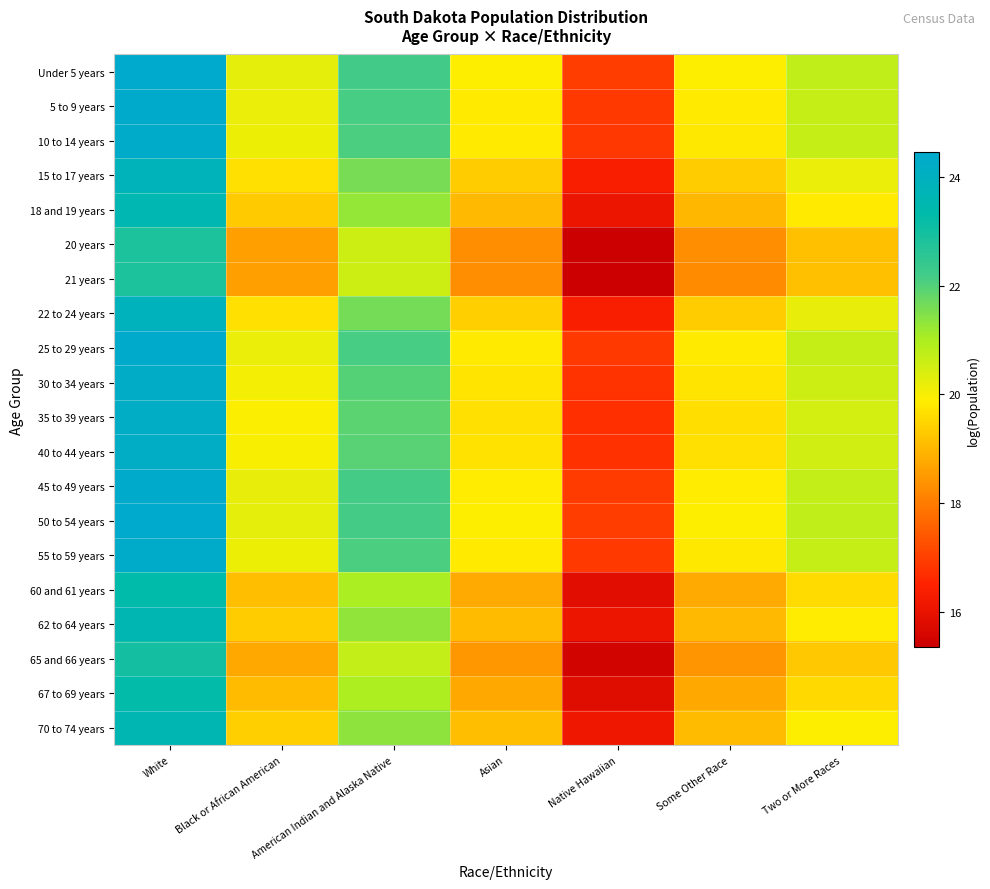

Reading left to right, transcribe all the data shown in this chart.

Under 5 years: White=24.5	Black or African American=20.2	American Indian and Alaska Native=22.2	Asian=19.9	Native Hawaiian=17.0	Some Other Race=19.9	Two or More Races=20.8
5 to 9 years: White=24.4	Black or African American=20.2	American Indian and Alaska Native=22.1	Asian=19.9	Native Hawaiian=16.9	Some Other Race=19.8	Two or More Races=20.7
10 to 14 years: White=24.4	Black or African American=20.1	American Indian and Alaska Native=22.1	Asian=19.8	Native Hawaiian=16.9	Some Other Race=19.8	Two or More Races=20.7
15 to 17 years: White=23.9	Black or African American=19.7	American Indian and Alaska Native=21.6	Asian=19.4	Native Hawaiian=16.4	Some Other Race=19.3	Two or More Races=20.2
18 and 19 years: White=23.5	Black or African American=19.3	American Indian and Alaska Native=21.3	Asian=19.0	Native Hawaiian=16.1	Some Other Race=19.0	Two or More Races=19.8
20 years: White=22.8	Black or African American=18.6	American Indian and Alaska Native=20.6	Asian=18.3	Native Hawaiian=15.4	Some Other Race=18.3	Two or More Races=19.1
21 years: White=22.8	Black or African American=18.6	American Indian and Alaska Native=20.6	Asian=18.3	Native Hawaiian=15.3	Some Other Race=18.3	Two or More Races=19.1
22 to 24 years: White=23.9	Black or African American=19.7	American Indian and Alaska Native=21.6	Asian=19.4	Native Hawaiian=16.4	Some Other Race=19.4	Two or More Races=20.2
25 to 29 years: White=24.4	Black or African American=20.2	American Indian and Alaska Native=22.1	Asian=19.9	Native Hawaiian=16.9	Some Other Race=19.8	Two or More Races=20.7
30 to 34 years: White=24.3	Black or African American=20.0	American Indian and Alaska Native=22.0	Asian=19.8	Native Hawaiian=16.8	Some Other Race=19.7	Two or More Races=20.6
35 to 39 years: White=24.2	Black or African American=20.0	American Indian and Alaska Native=21.9	Asian=19.7	Native Hawaiian=16.7	Some Other Race=19.7	Two or More Races=20.5
40 to 44 years: White=24.2	Black or African American=20.0	American Indian and Alaska Native=21.9	Asian=19.7	Native Hawaiian=16.7	Some Other Race=19.7	Two or More Races=20.5
45 to 49 years: White=24.4	Black or African American=20.2	American Indian and Alaska Native=22.1	Asian=19.9	Native Hawaiian=16.9	Some Other Race=19.9	Two or More Races=20.7
50 to 54 years: White=24.4	Black or African American=20.2	American Indian and Alaska Native=22.2	Asian=19.9	Native Hawaiian=17.0	Some Other Race=19.9	Two or More Races=20.7
55 to 59 years: White=24.4	Black or African American=20.1	American Indian and Alaska Native=22.1	Asian=19.8	Native Hawaiian=16.9	Some Other Race=19.8	Two or More Races=20.7
60 and 61 years: White=23.3	Black or African American=19.1	American Indian and Alaska Native=21.0	Asian=18.8	Native Hawaiian=15.8	Some Other Race=18.8	Two or More Races=19.6
62 to 64 years: White=23.6	Black or African American=19.3	American Indian and Alaska Native=21.3	Asian=19.0	Native Hawaiian=16.1	Some Other Race=19.0	Two or More Races=19.9
65 and 66 years: White=23.0	Black or African American=18.8	American Indian and Alaska Native=20.7	Asian=18.5	Native Hawaiian=15.5	Some Other Race=18.4	Two or More Races=19.3
67 to 69 years: White=23.3	Black or African American=19.0	American Indian and Alaska Native=21.0	Asian=18.8	Native Hawaiian=15.8	Some Other Race=18.7	Two or More Races=19.6
70 to 74 years: White=23.6	Black or African American=19.4	American Indian and Alaska Native=21.3	Asian=19.1	Native Hawaiian=16.1	Some Other Race=19.1	Two or More Races=19.9